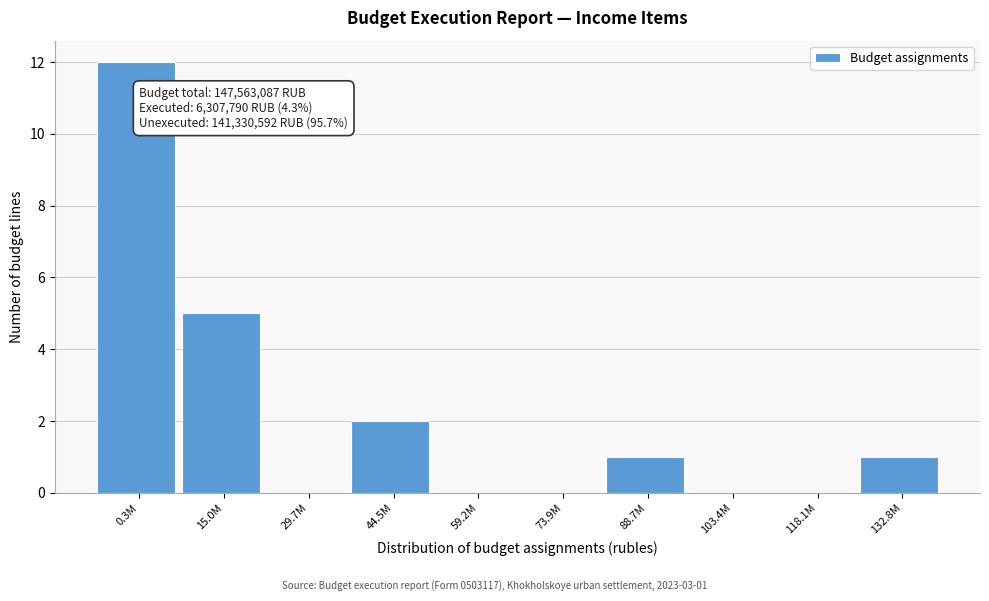

Reading left to right, transcribe all the data shown in this chart.

0.3M=12	15.0M=5	29.7M=0	44.5M=2	59.2M=0	73.9M=0	88.7M=1	103.4M=0	118.1M=0	132.8M=1